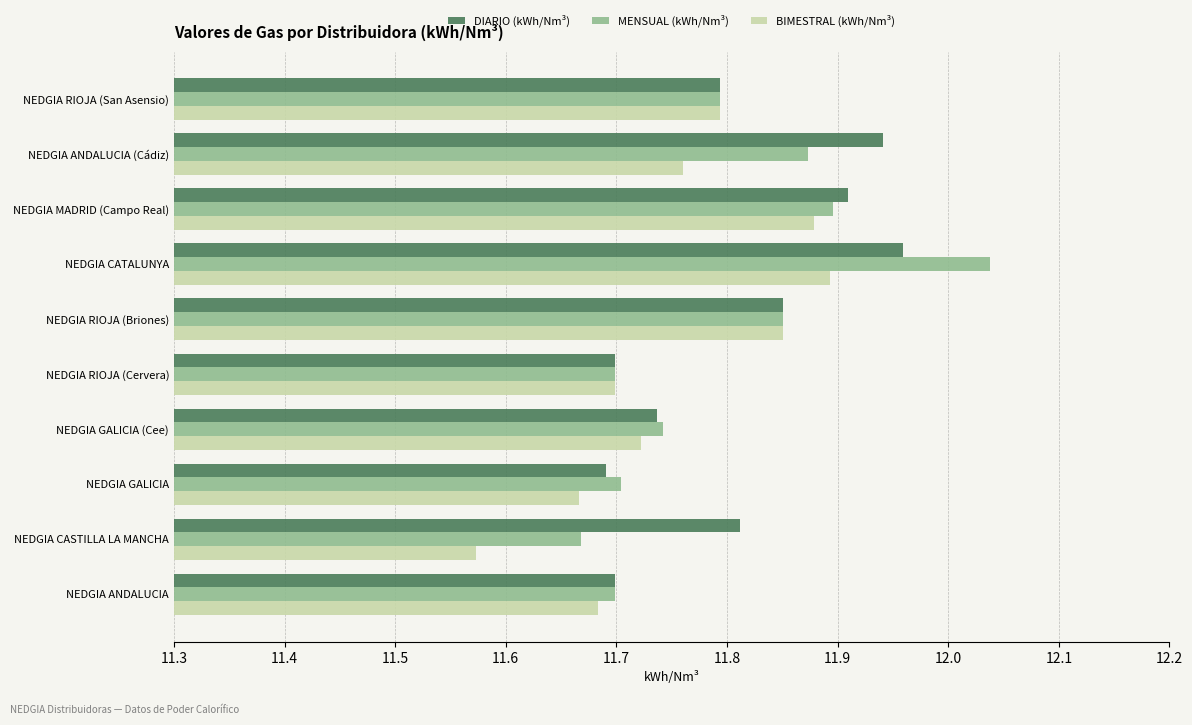

At how many categories does at least one series exceed 11?

10